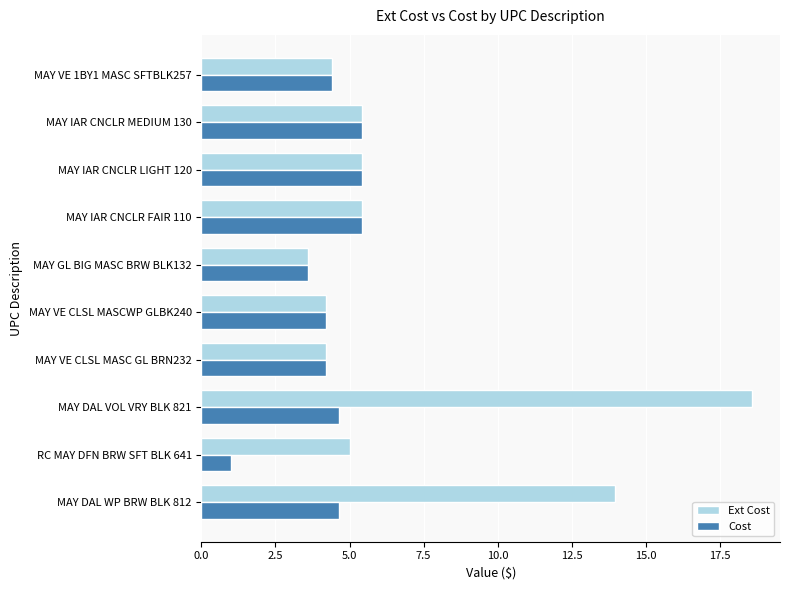

At which label does Ext Cost reach its minimum?

MAY GL BIG MASC BRW BLK132